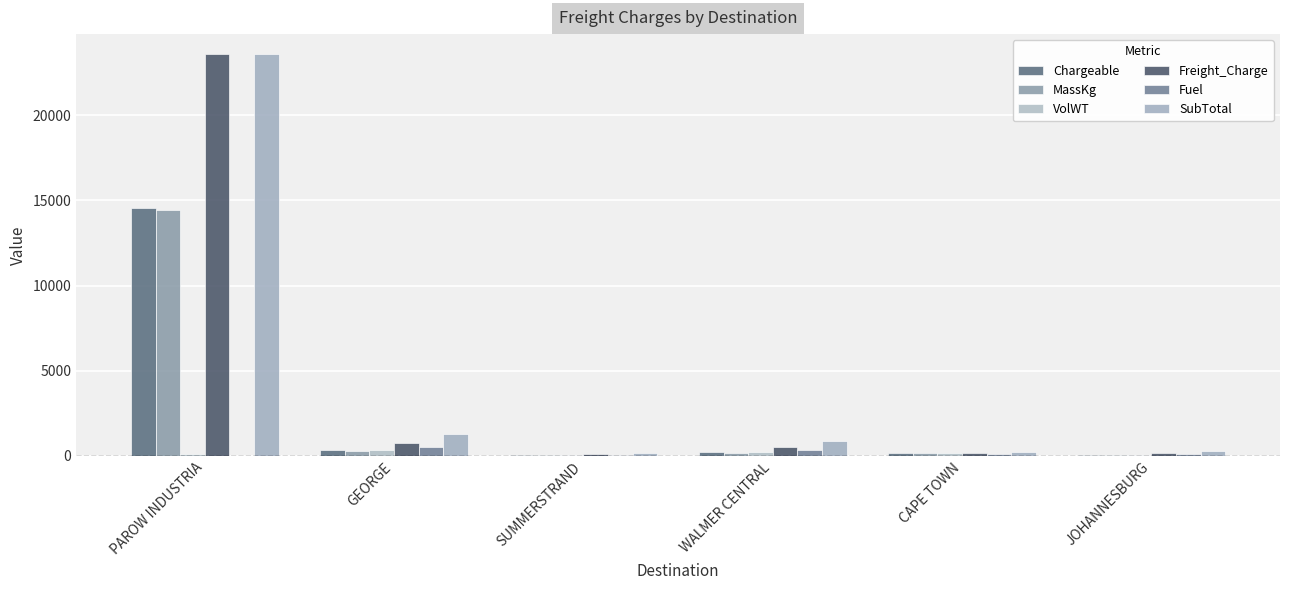

What is the spread (max minus min) of values at JOHANNESBURG?

200.7